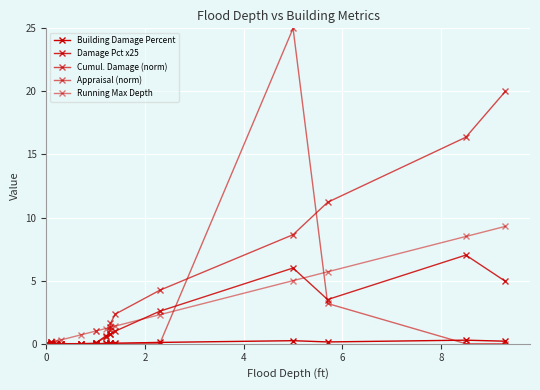

The Building Damage Percent series shows 0.1 at 17. True or false?

False